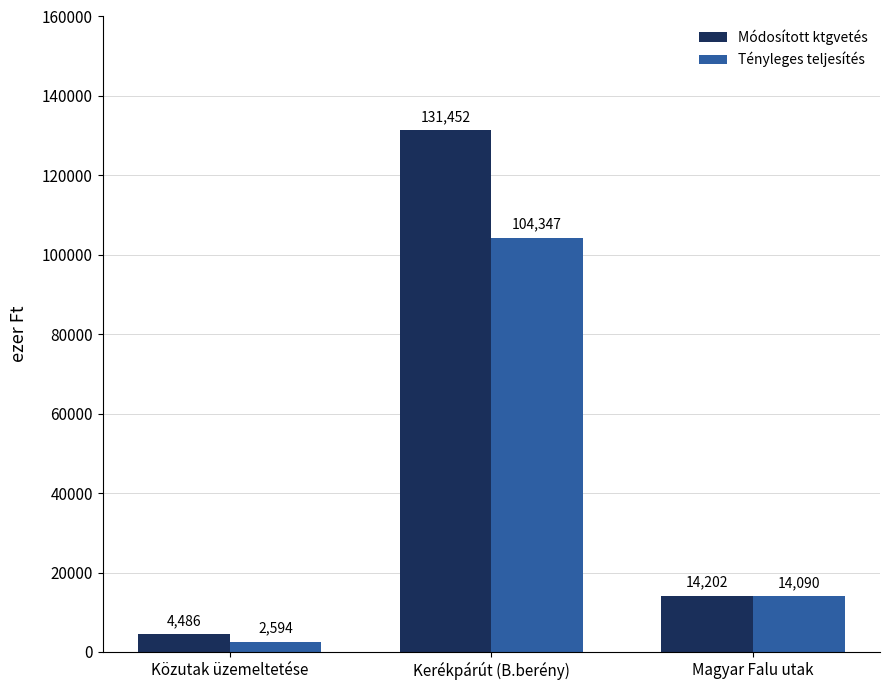

At how many categories does at least one series exceed 103262?

1